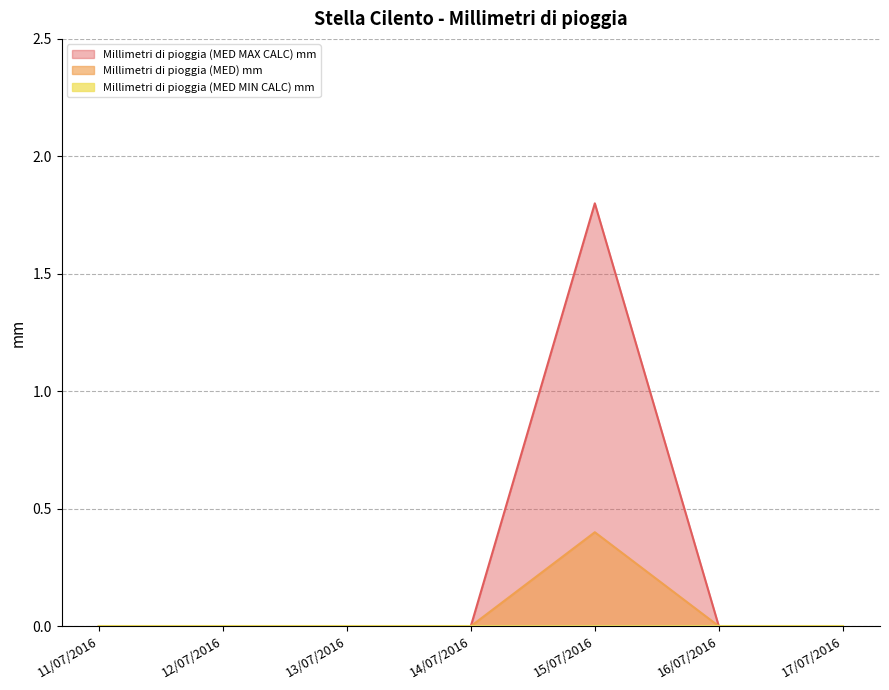

Which series has the widest spread of values?

Millimetri di pioggia (MED MAX CALC) mm